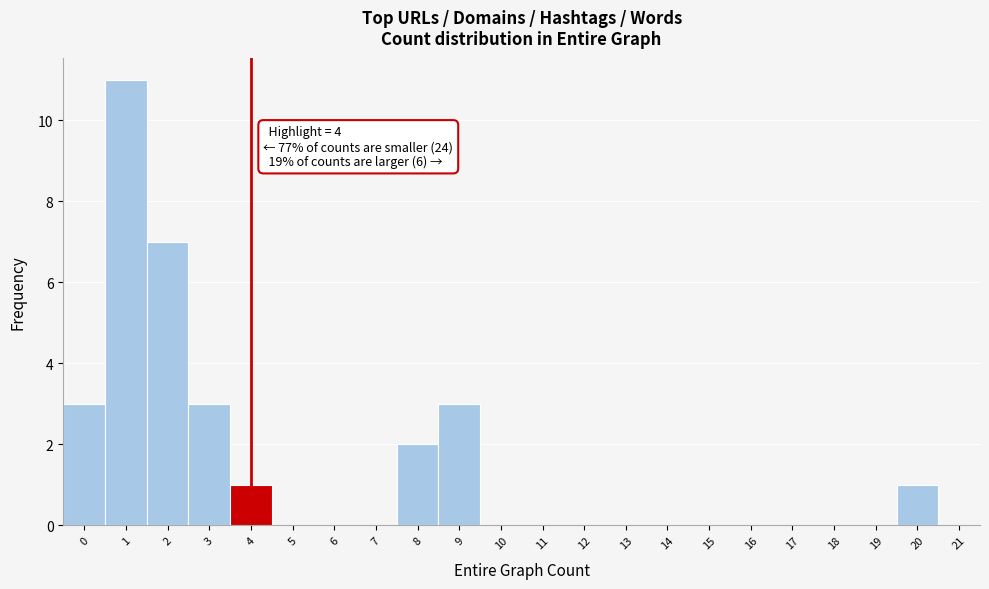

Over which range of the x-axis is the bar tallest?

0.5 to 1.5